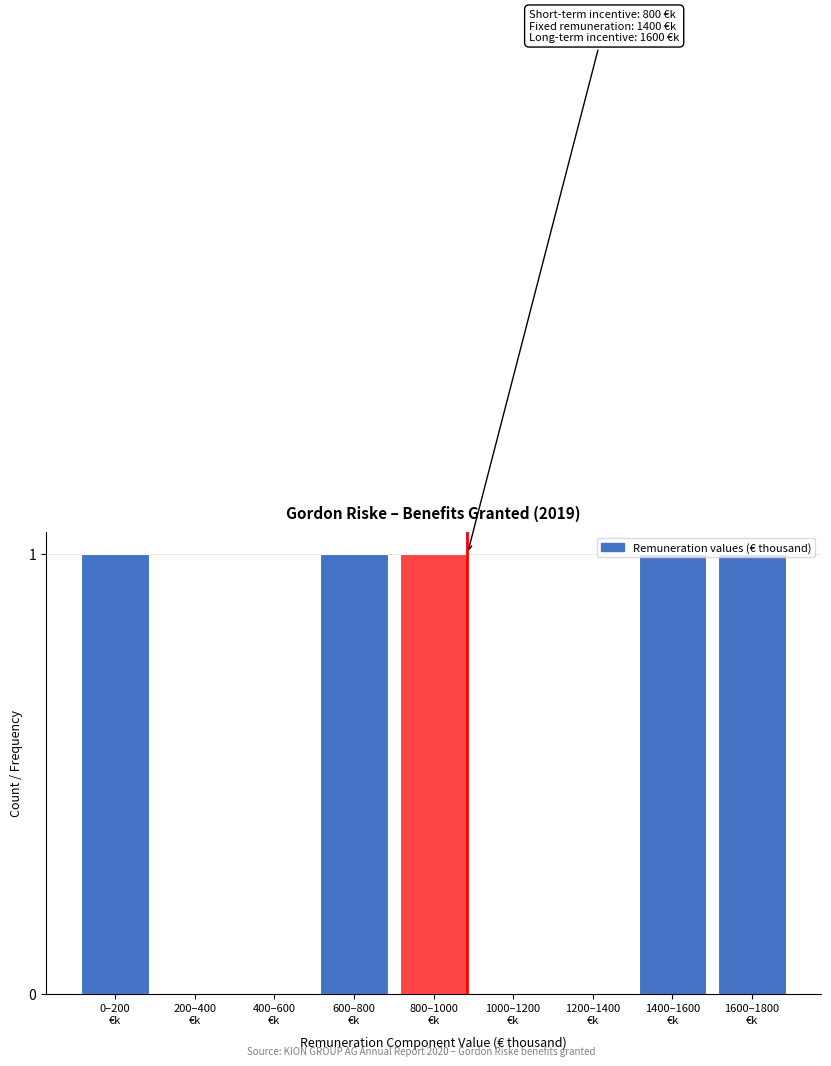

What is the sum of all values?

5